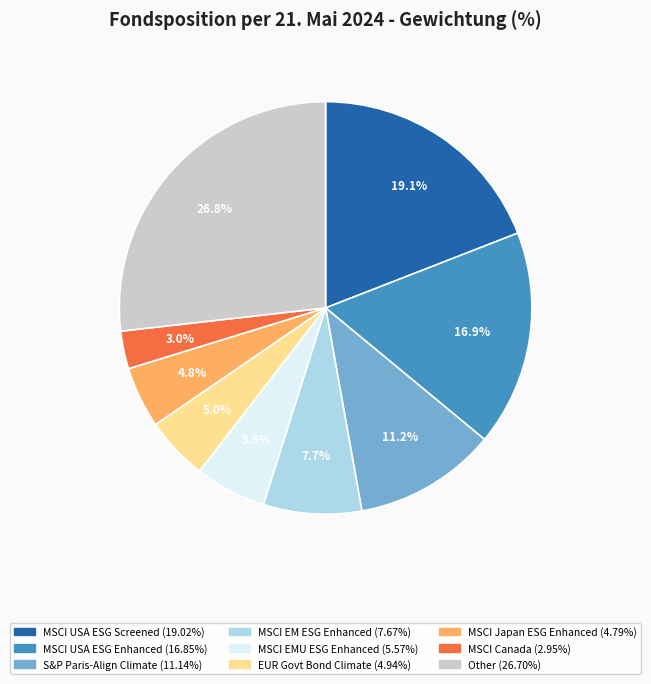

Does any single category account for the majority?

No